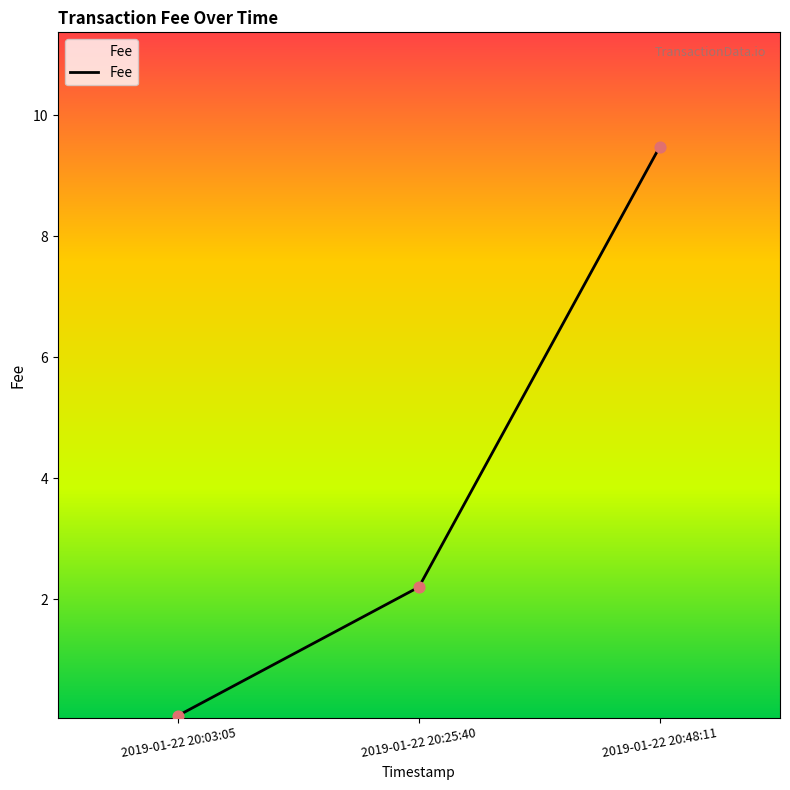

Which has a higher value, 2019-01-22 20:48:11 or 2019-01-22 20:03:05?

2019-01-22 20:48:11